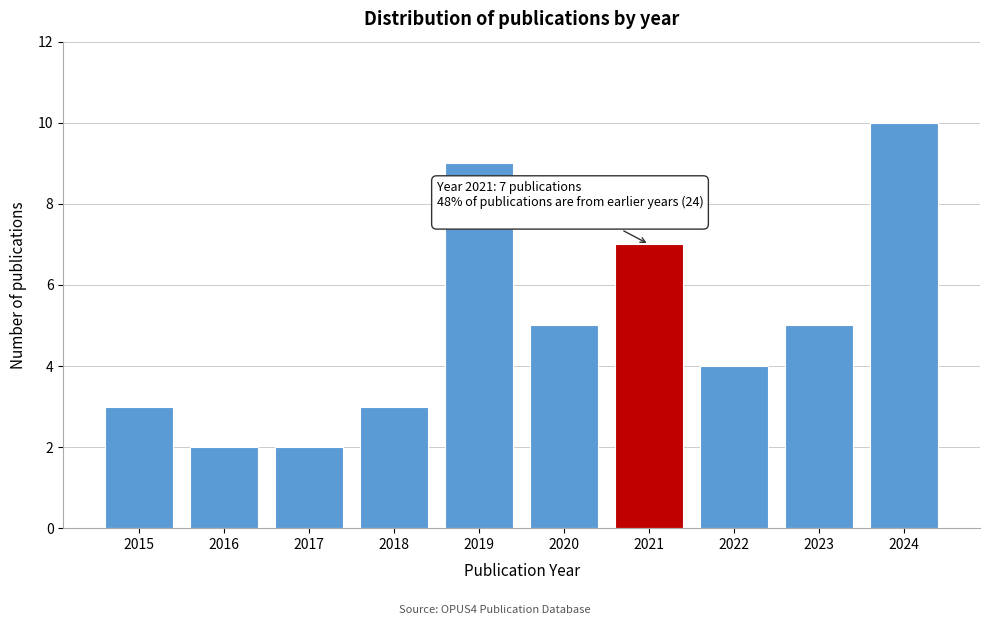

Reading left to right, transcribe all the data shown in this chart.

2015=3	2016=2	2017=2	2018=3	2019=9	2020=5	2021=7	2022=4	2023=5	2024=10